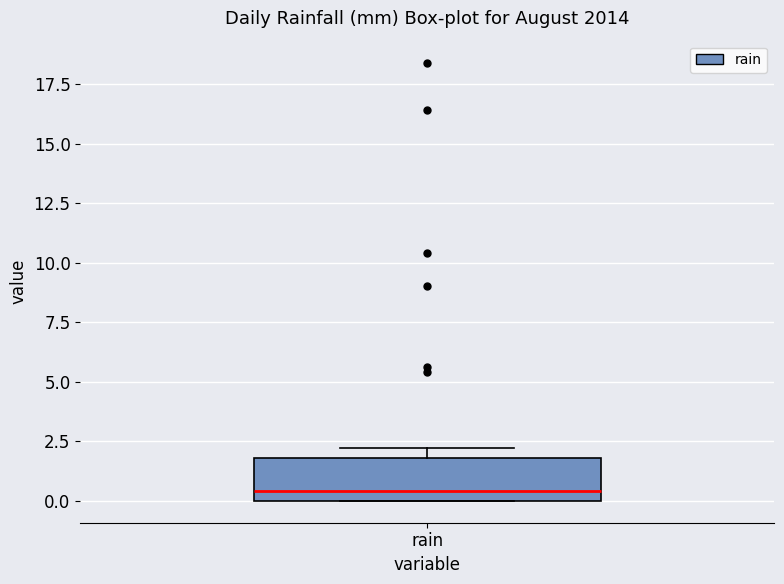

Transcribe this box plot: give where the median line is, the range the box spans, and where the two whiskers end, as read against the y-axis. The values are not printed on the chart, so give them approximately, as read against the axis.

median 0.5, box 0.0 to 2.0, whiskers 0.0 to 2.0 (just above the box's upper edge)